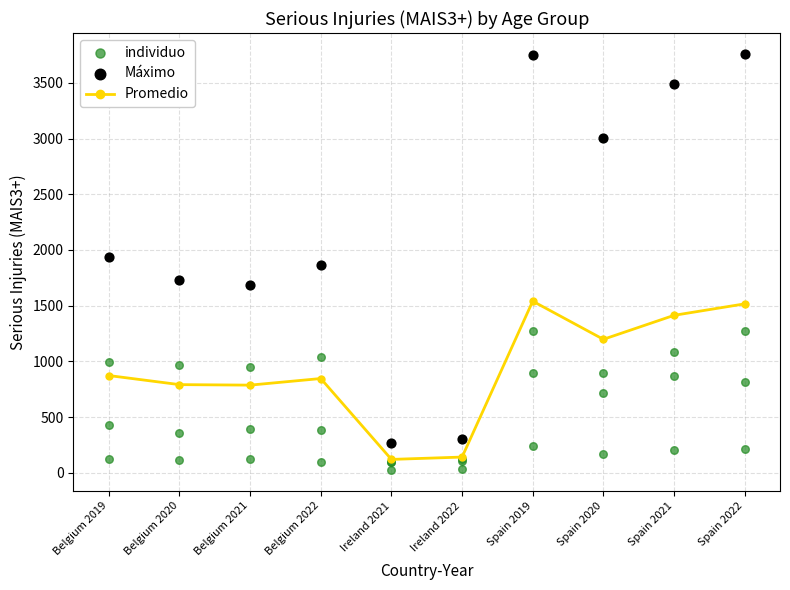

Which series has the largest total across all categories?

00-14 yrs.